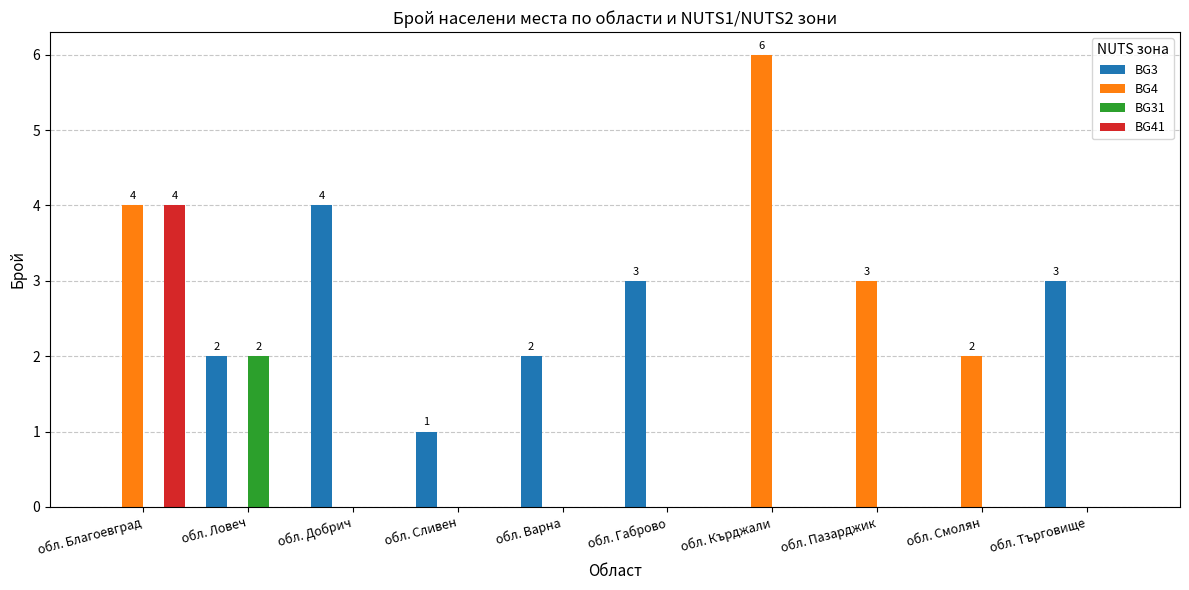

Reading right to left, what are all the values shown in this chart?

BG3: обл. Търговище=3	обл. Смолян=0	обл. Пазарджик=0	обл. Кърджали=0	обл. Габрово=3	обл. Варна=2	обл. Сливен=1	обл. Добрич=4	обл. Ловеч=2	обл. Благоевград=0
BG4: обл. Търговище=0	обл. Смолян=2	обл. Пазарджик=3	обл. Кърджали=6	обл. Габрово=0	обл. Варна=0	обл. Сливен=0	обл. Добрич=0	обл. Ловеч=0	обл. Благоевград=4
BG31: обл. Търговище=0	обл. Смолян=0	обл. Пазарджик=0	обл. Кърджали=0	обл. Габрово=0	обл. Варна=0	обл. Сливен=0	обл. Добрич=0	обл. Ловеч=2	обл. Благоевград=0
BG41: обл. Търговище=0	обл. Смолян=0	обл. Пазарджик=0	обл. Кърджали=0	обл. Габрово=0	обл. Варна=0	обл. Сливен=0	обл. Добрич=0	обл. Ловеч=0	обл. Благоевград=4